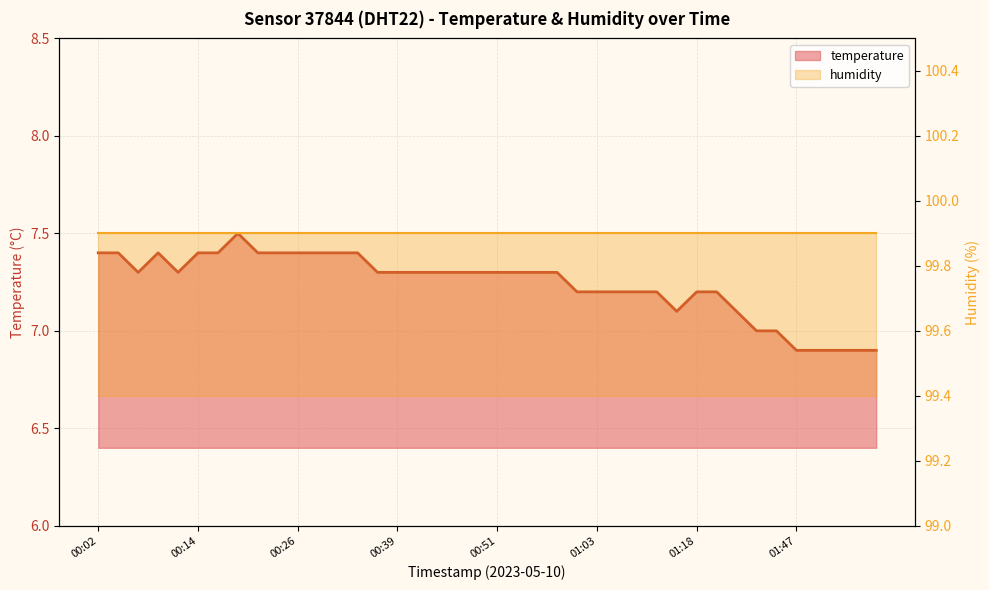

How many points are higher than both their immediate neighbors (excluding endpoints)?

2